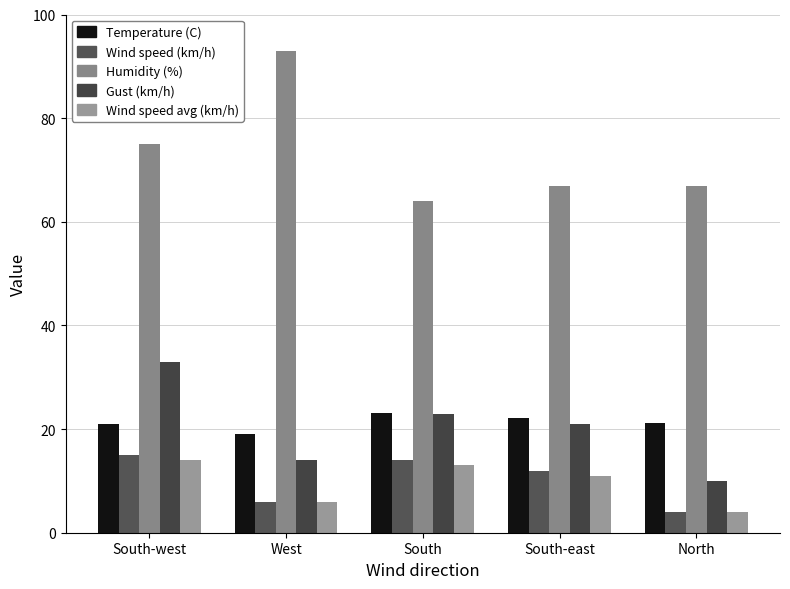

At South, list the series in order from largest to smallest.

Humidity (%), Temperature (C), Gust (km/h), Wind speed (km/h), Wind speed avg (km/h)